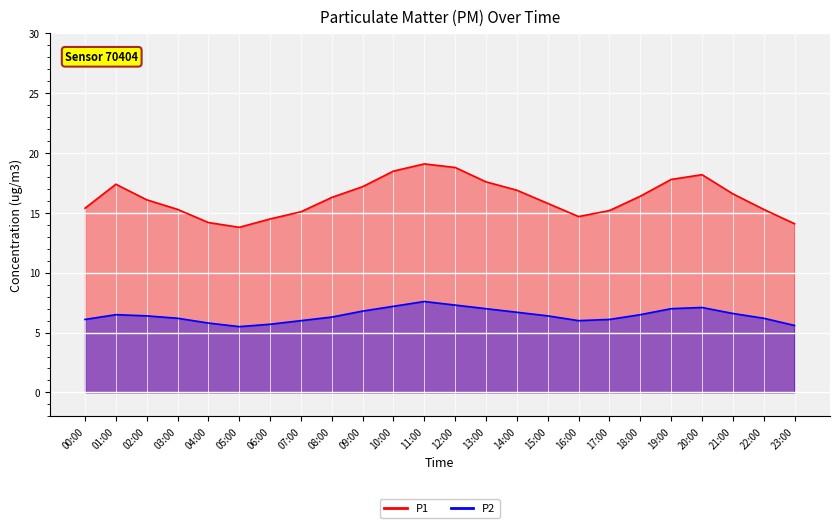

How many data points does each series have?

24